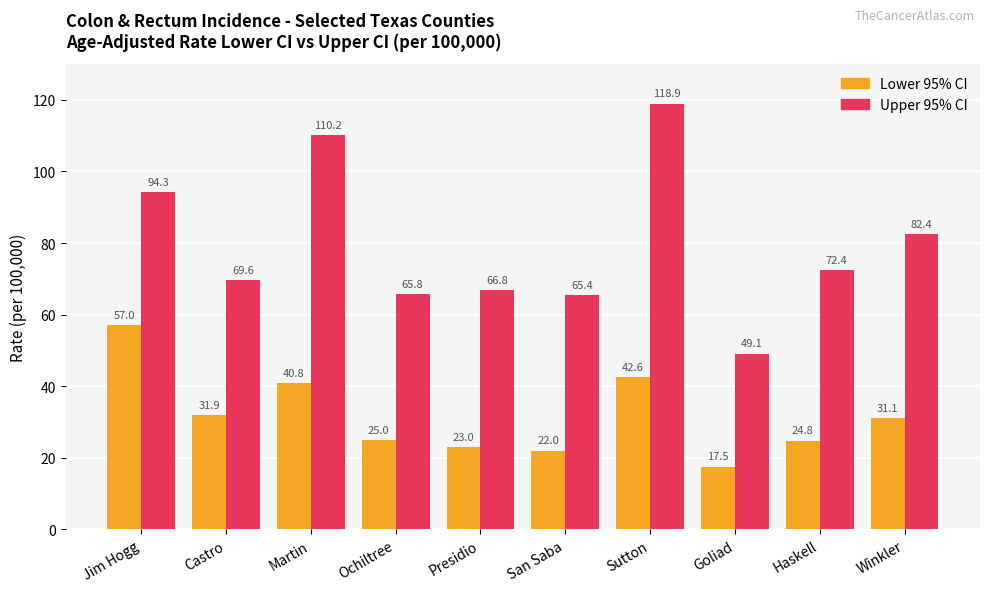

How many categories are shown in the chart?

10